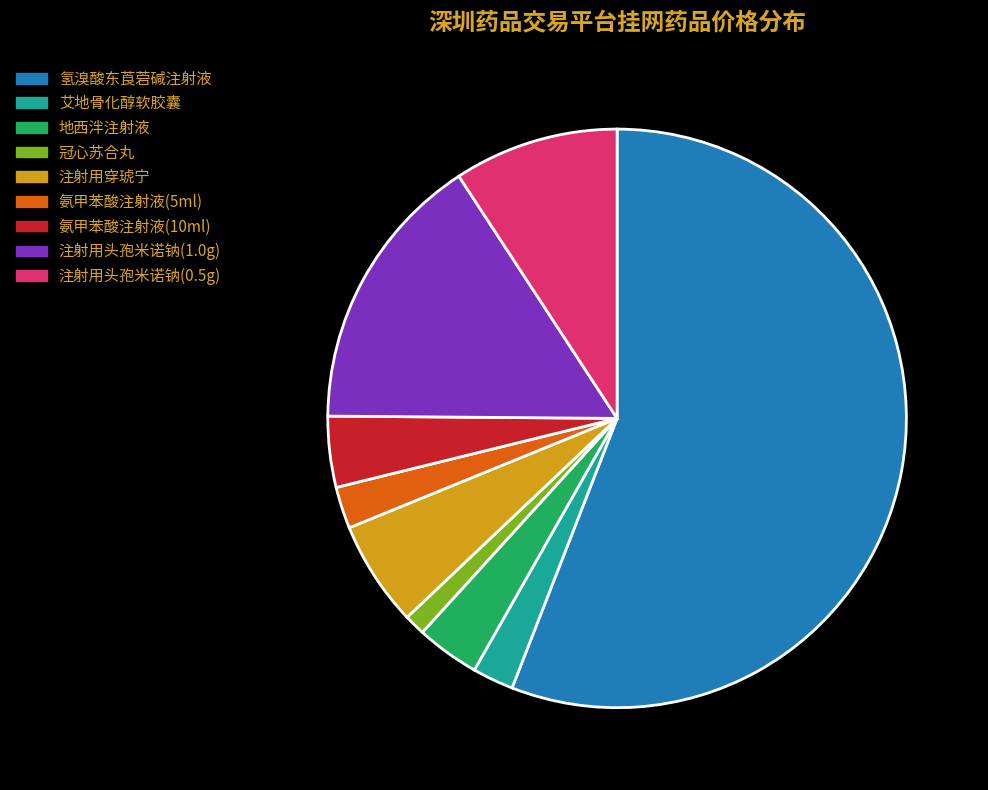

How many slices are in this pie chart?

9